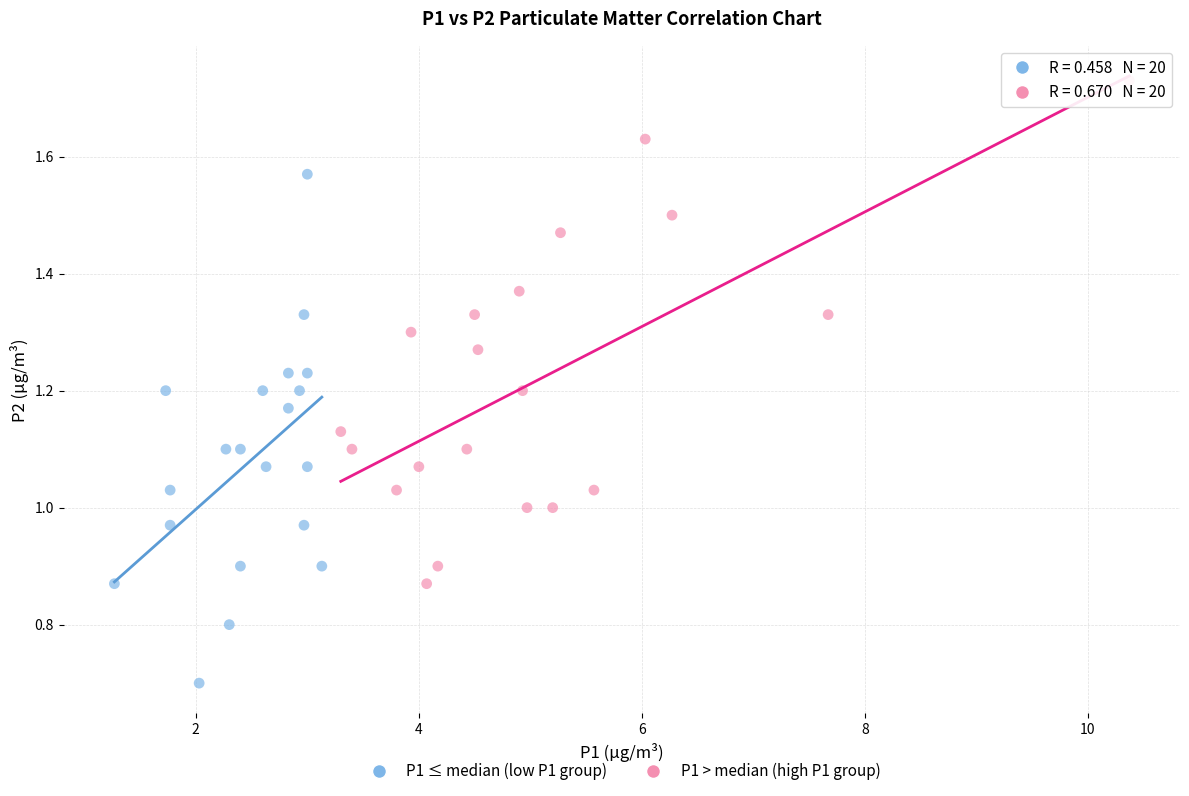

Which series reaches the minimum Y coordinate?

P1 ≤ median (low P1 group)